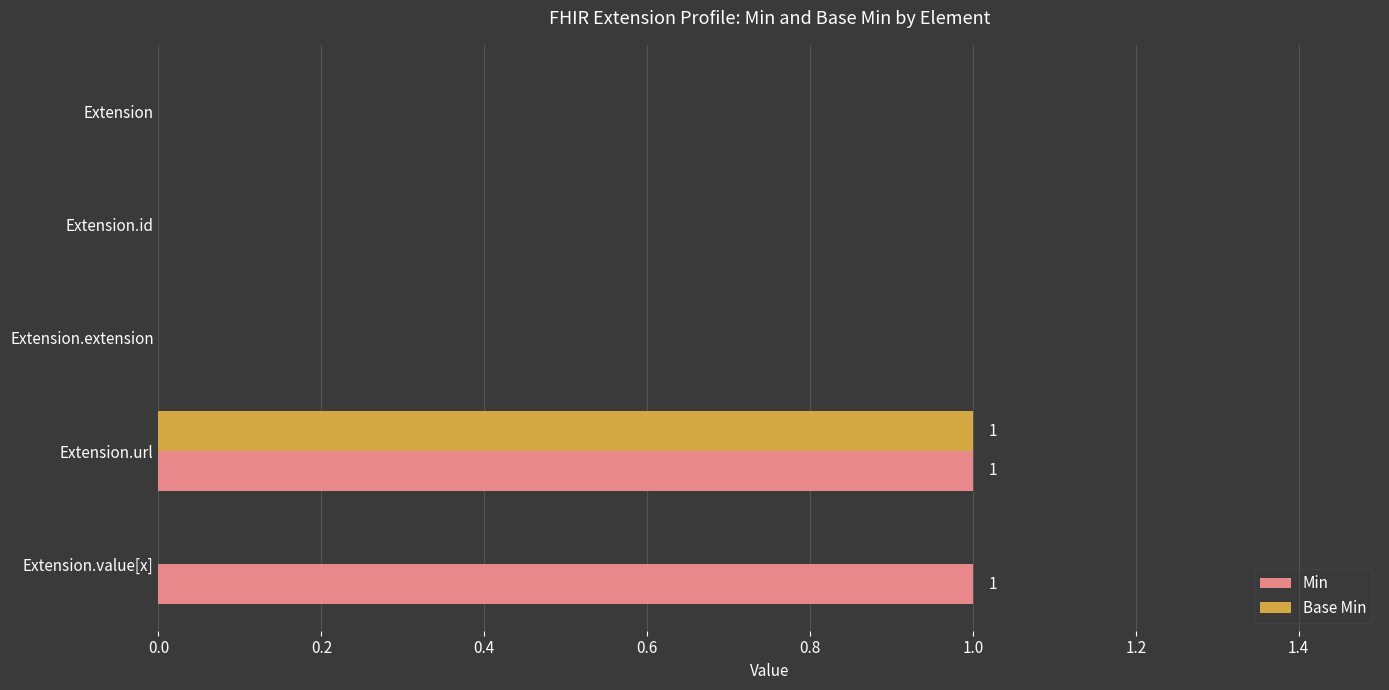

The value of Base Min at Extension.id is 0. True or false?

True